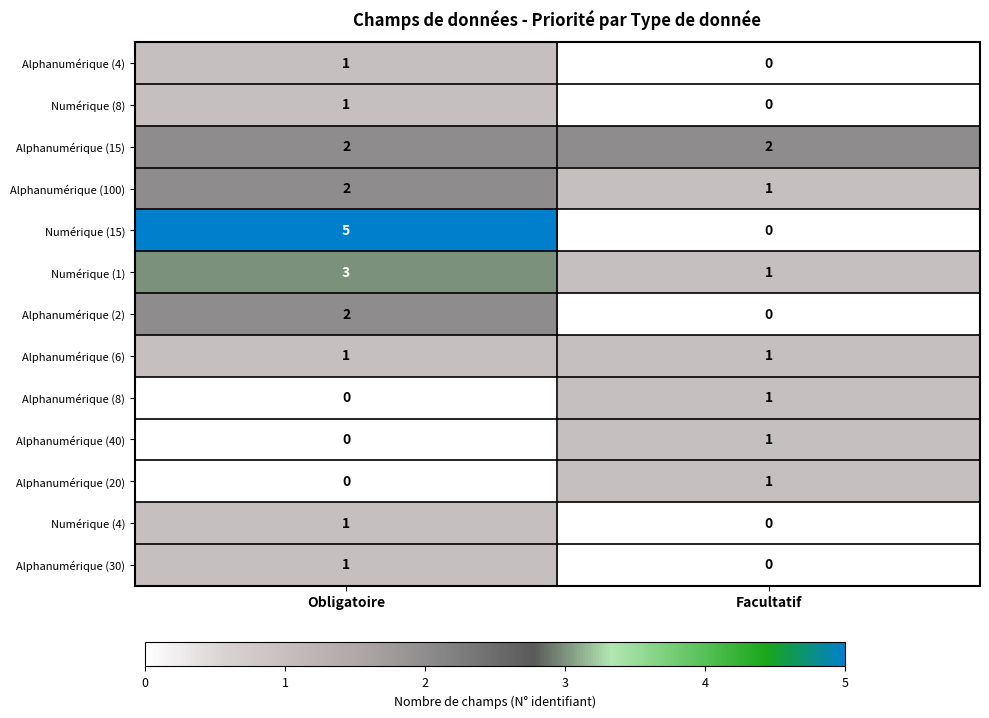

What is the sum of the Alphanumérique (15) values at Facultatif and Obligatoire?

4